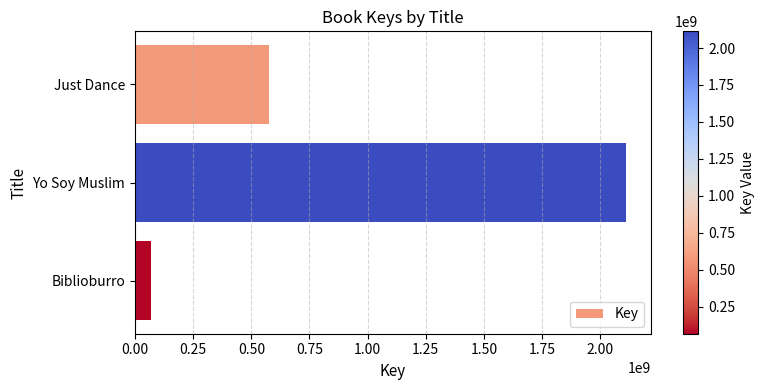

What is the sum of all values?

2755234312